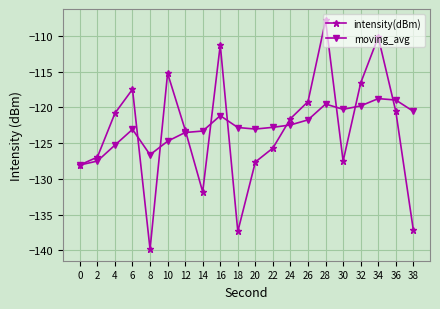

What are all the series names shown in the legend?

intensity(dBm), moving_avg